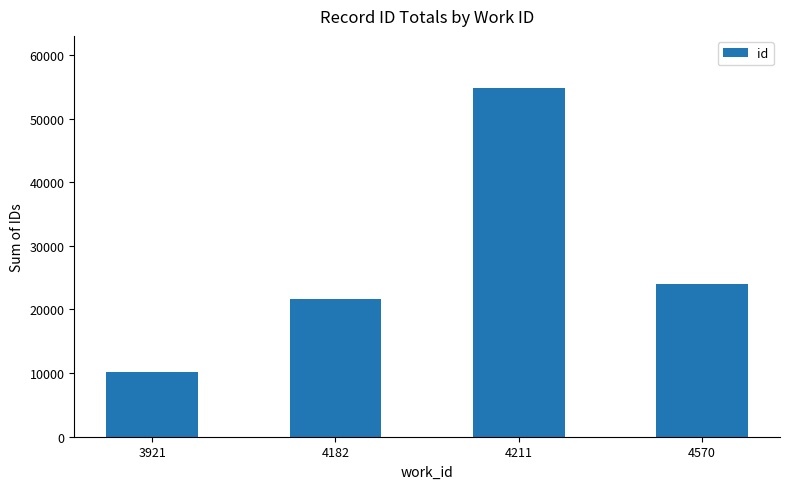

How many values are below 24027?

2